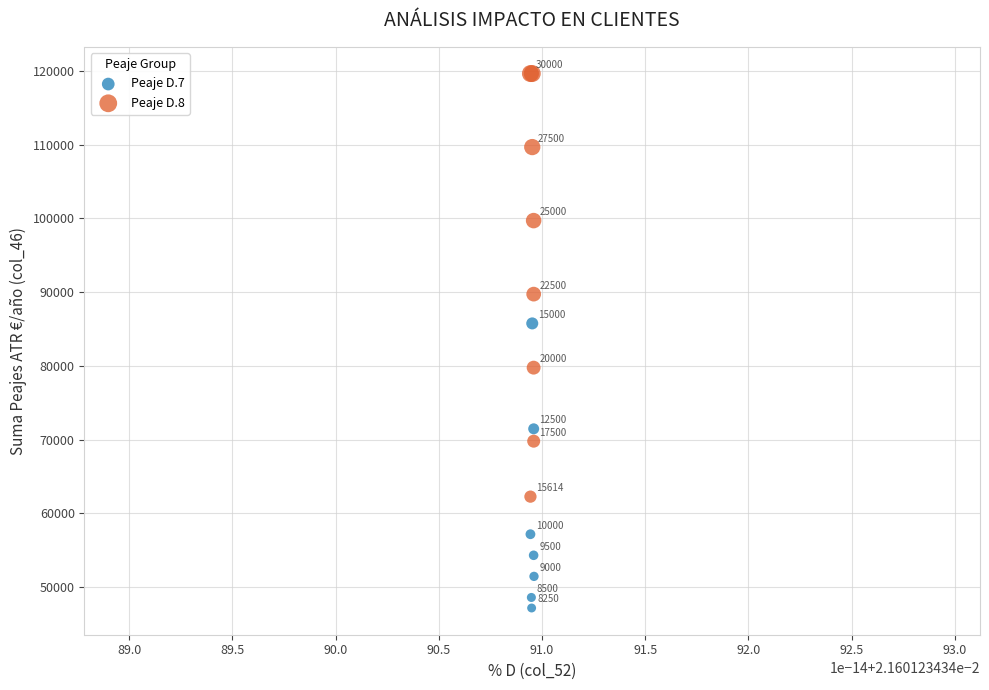

Which series reaches the maximum Y coordinate?

Peaje D.8